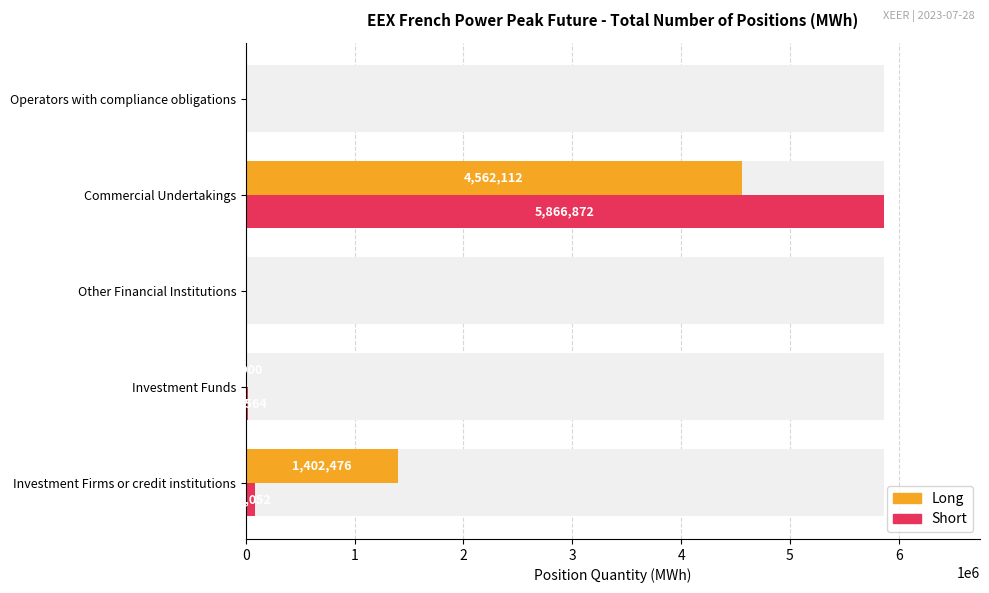

Are the bars horizontal?

Yes